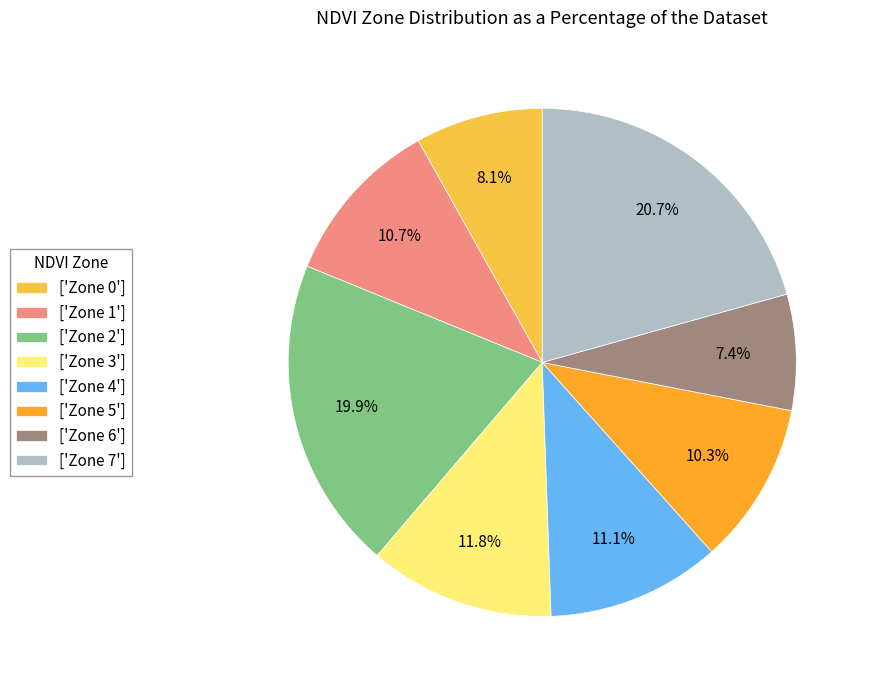

Do ['Zone 7'] and ['Zone 4'] together represent more than half of the pie?

No